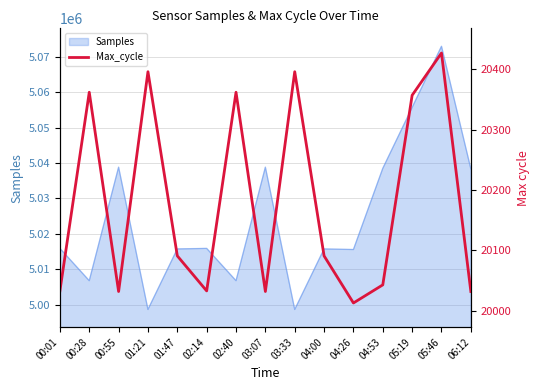

At which label does Samples reach its peak?

05:46